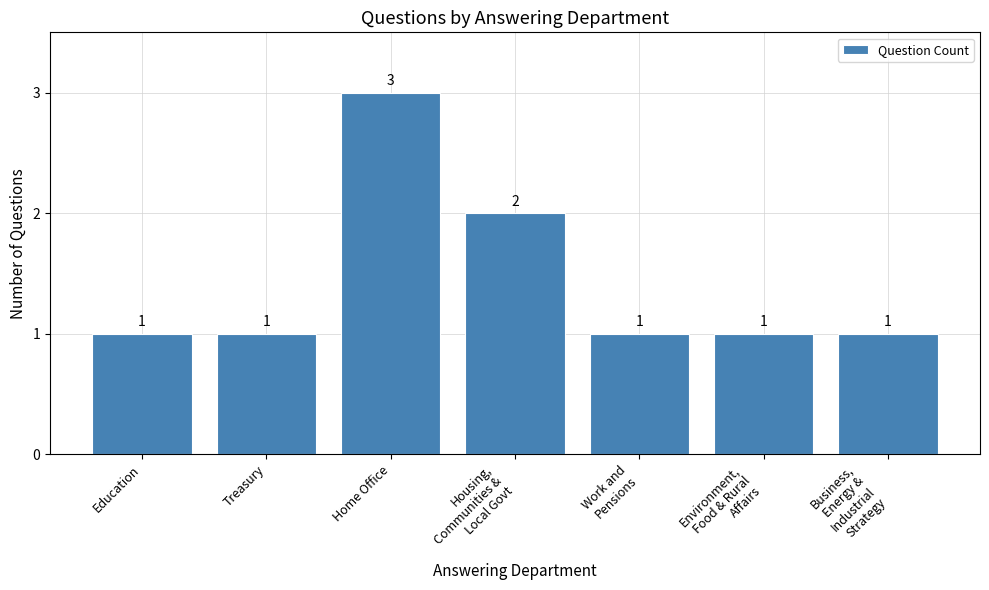

Count the number of data series in this chart.

1